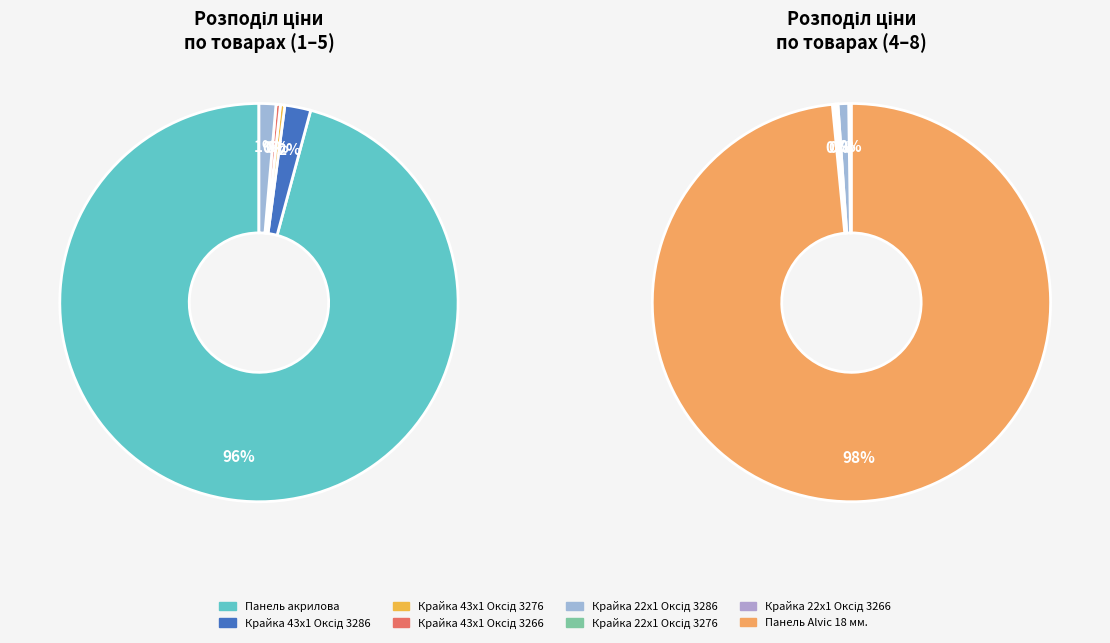

True or false: Крайка 22x1 мм. Оксід 3286 accounts for 15% of the total.

False